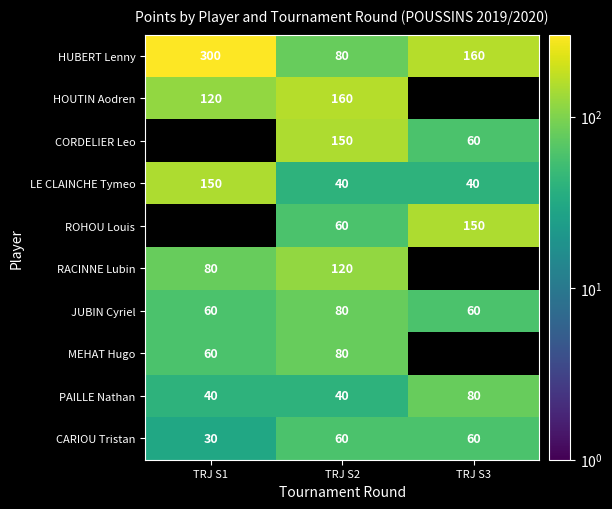

What is the sum of all CARIOU Tristan values?

150